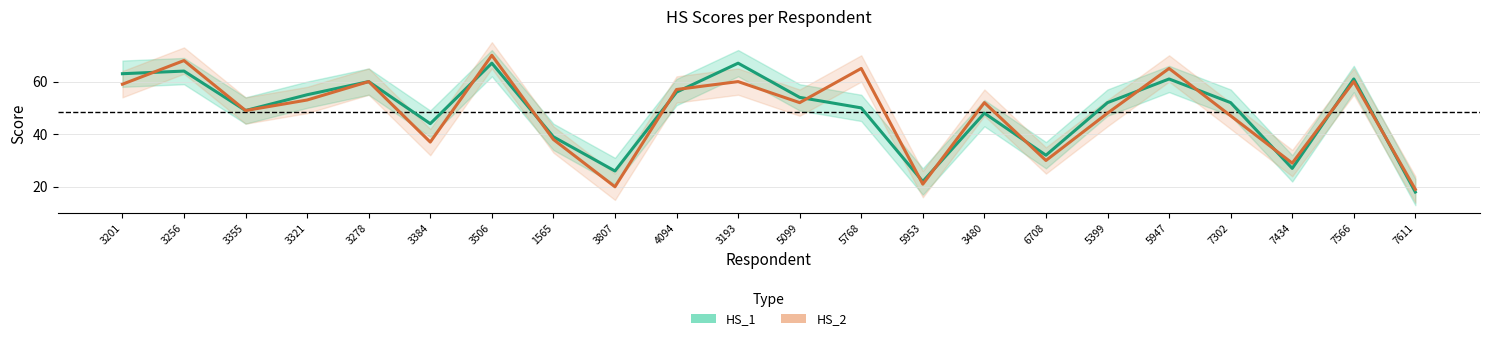

What is the difference between the HS_2 values at 5099 and 5947?

13